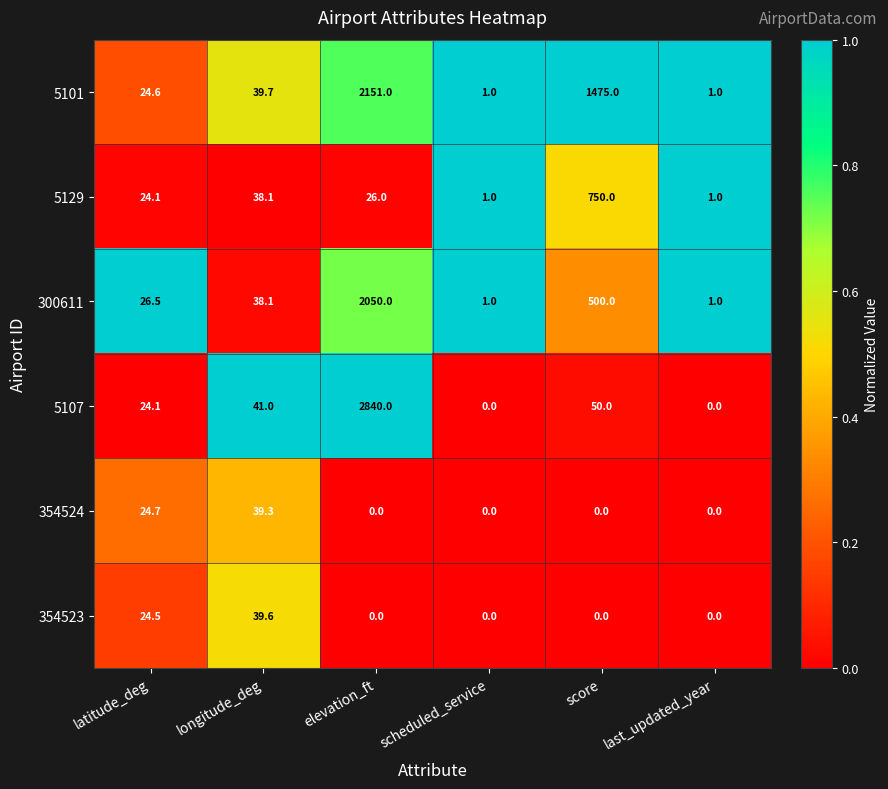

What is the total value across all series at score?

2775.0